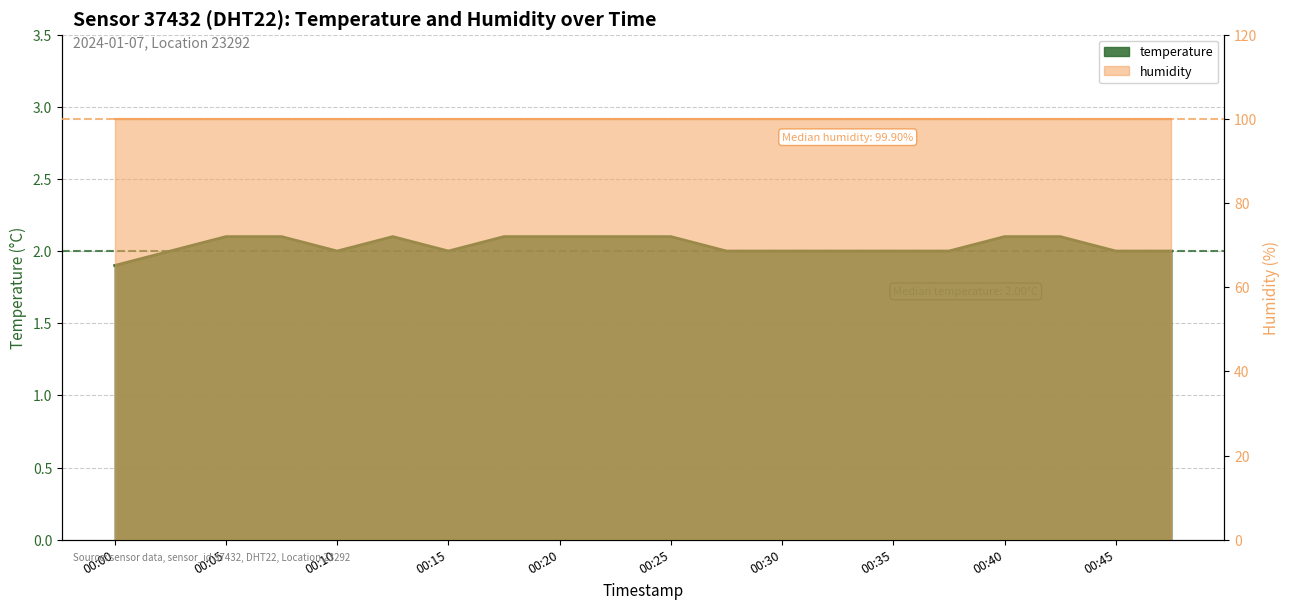

At which category does the chart reach its minimum across all series?

00:00